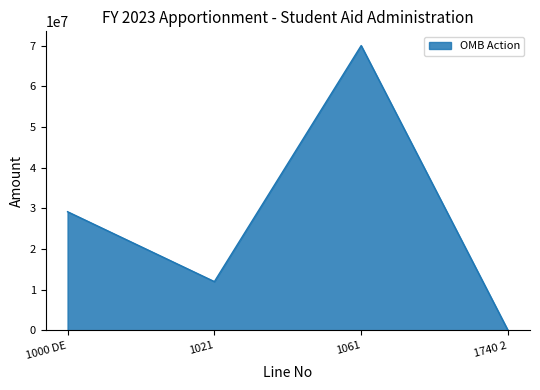

List the labels in order of value, smallest first.

1740 2, 1021, 1000 DE, 1061